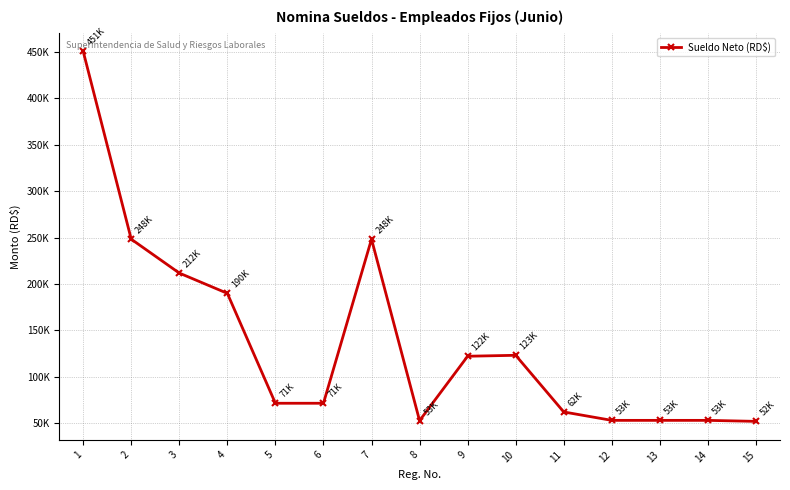

What is the minimum value shown in the chart?

51887.2